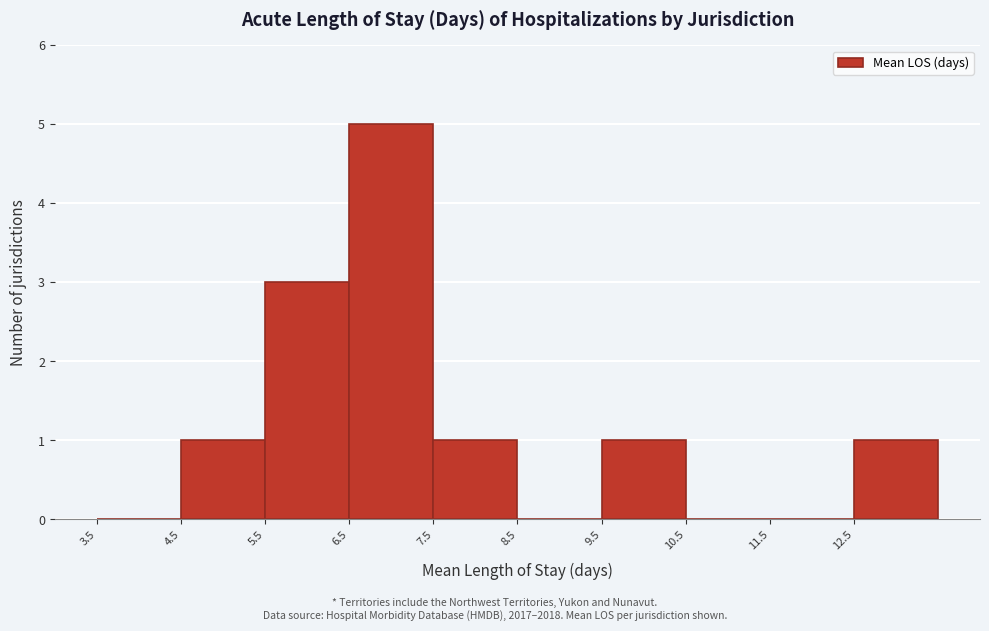

What is the height of the bar covering 9.5 to 10.5 on the x-axis? The values are not printed on the chart, so give them approximately, as read against the axis.

1